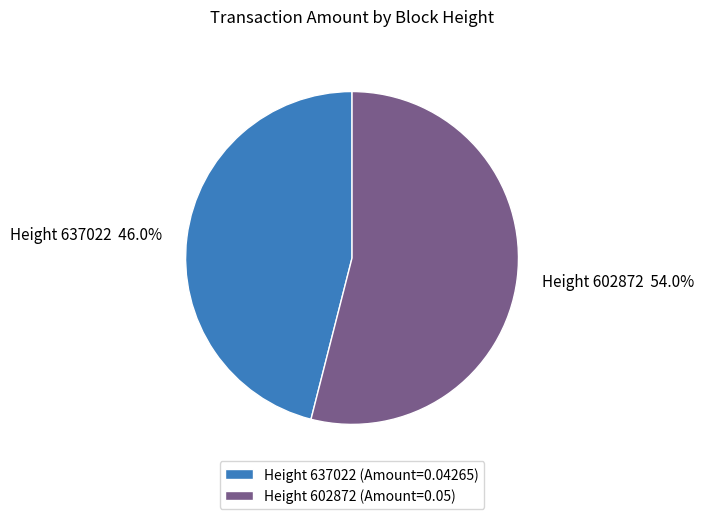

What is the smallest slice in the pie chart?

Height 637022 (Amount=0.04265)